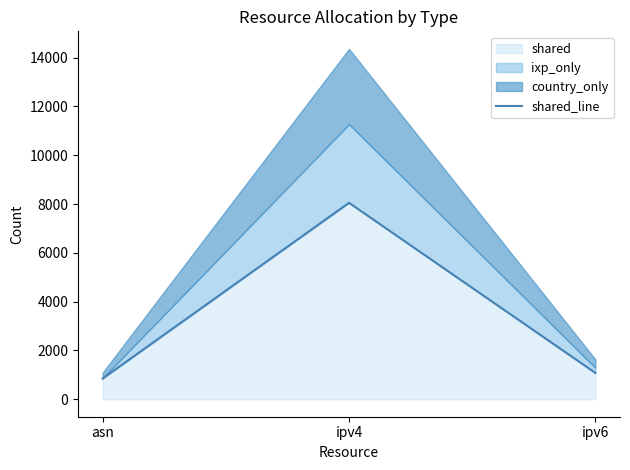

What is the label of the 1st point from the left?

asn